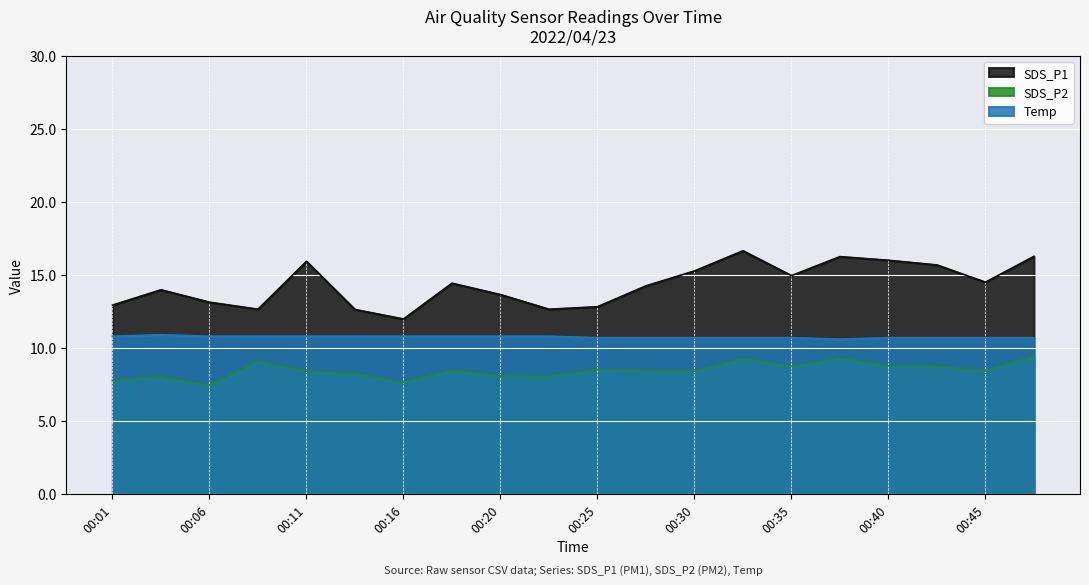

How many distinct data groups are displayed?

3